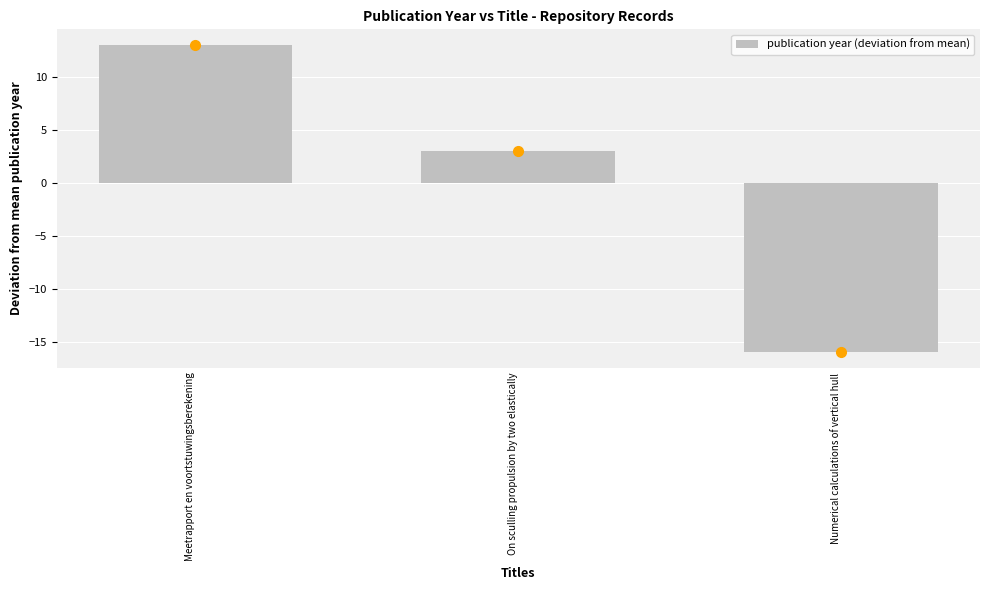

What is the label of the 2nd bar from the left?

On sculling propulsion by two elastically